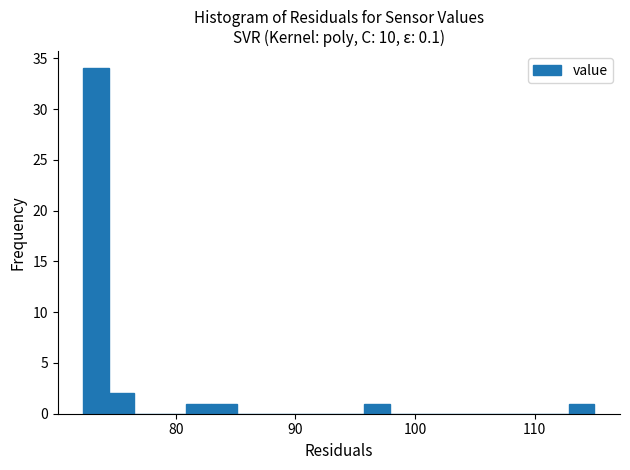

Around what value on the x-axis is the tallest bar? Give the approximate position of its centre, as read against the axis.

73